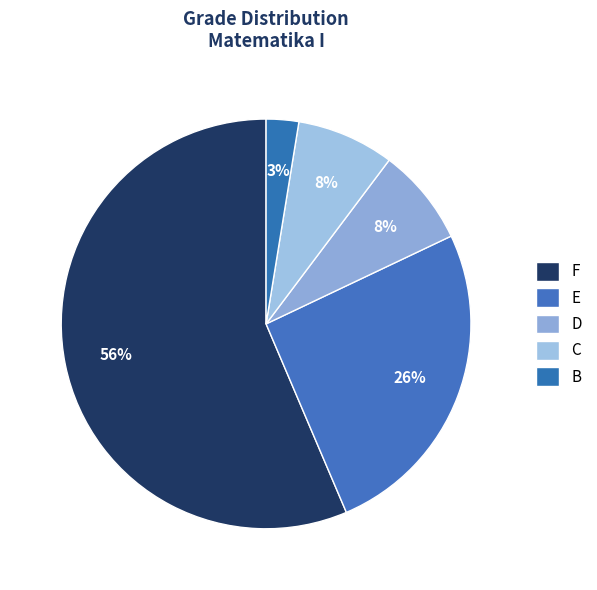

Count the number of slices in the pie.

5